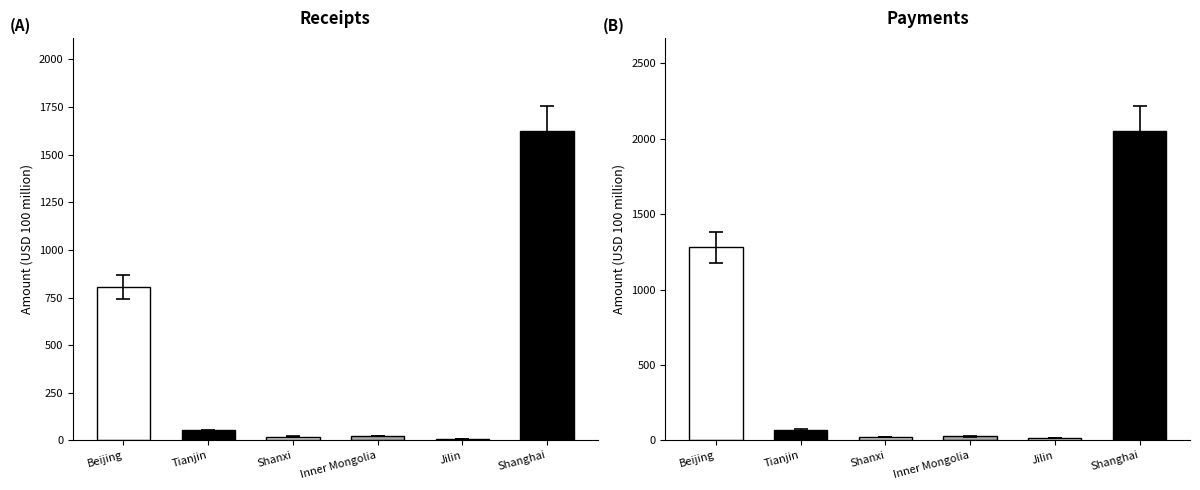

How many values in the II. Payments series exceed 71?

3